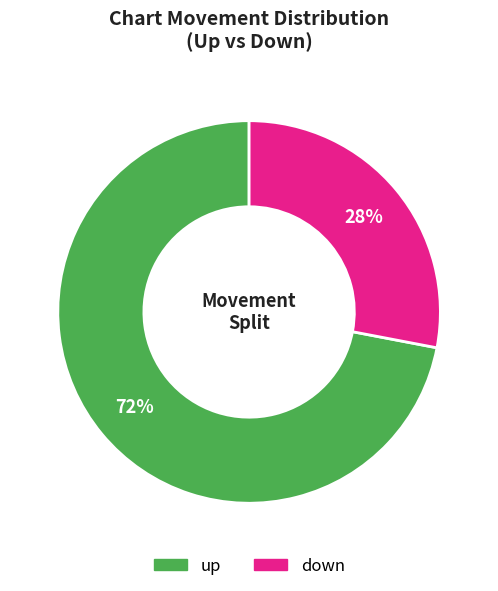

Combined, do up and down account for over 50%?

Yes